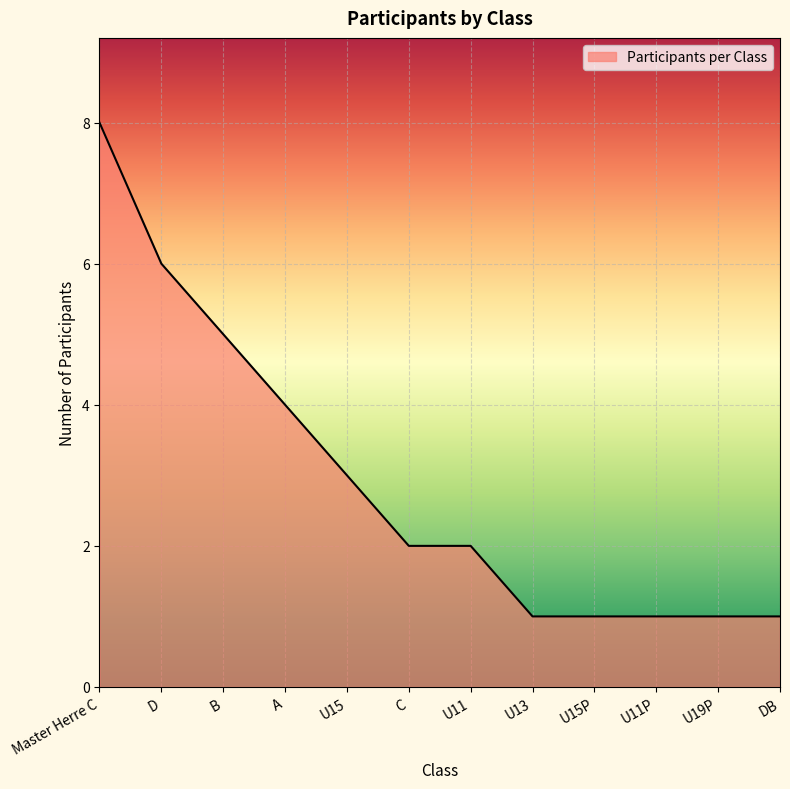

What position from the right is U13?

5